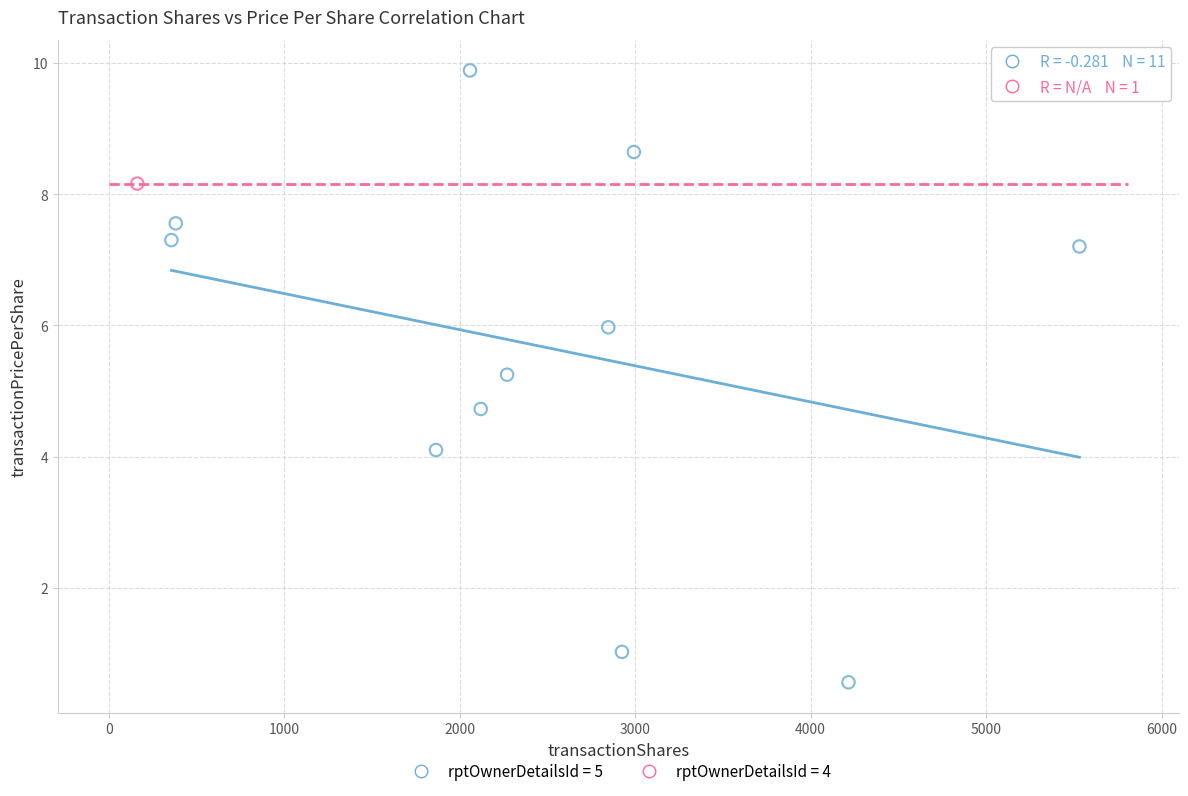

What are all the series names shown in the legend?

rptOwnerDetailsId = 5, rptOwnerDetailsId = 4